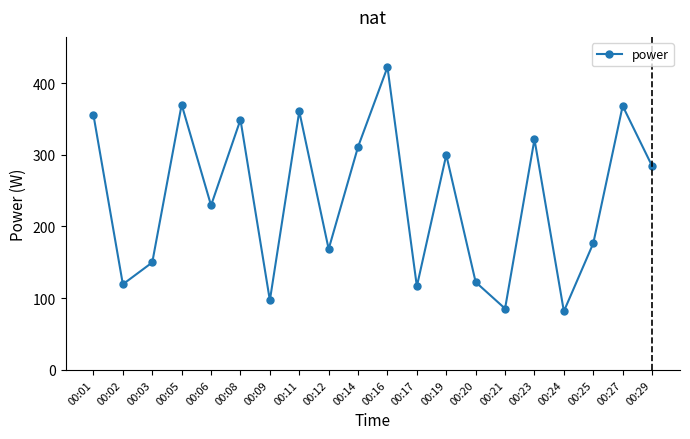

Is it true that the value at 00:17 is 24.2?

False